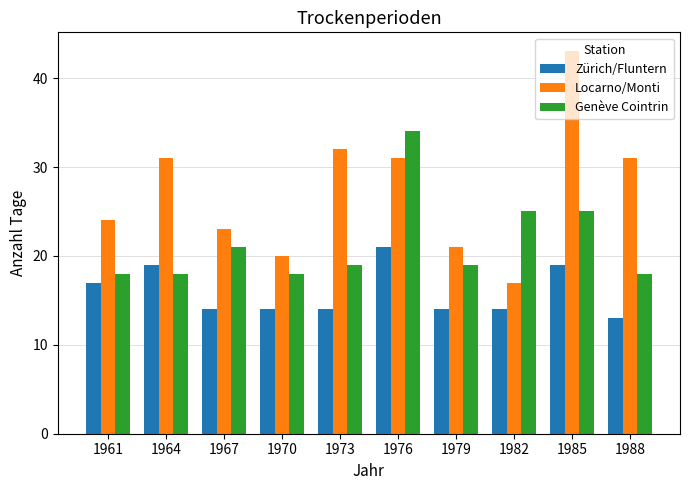

The value of Locarno/Monti at 1976 is 31. True or false?

True